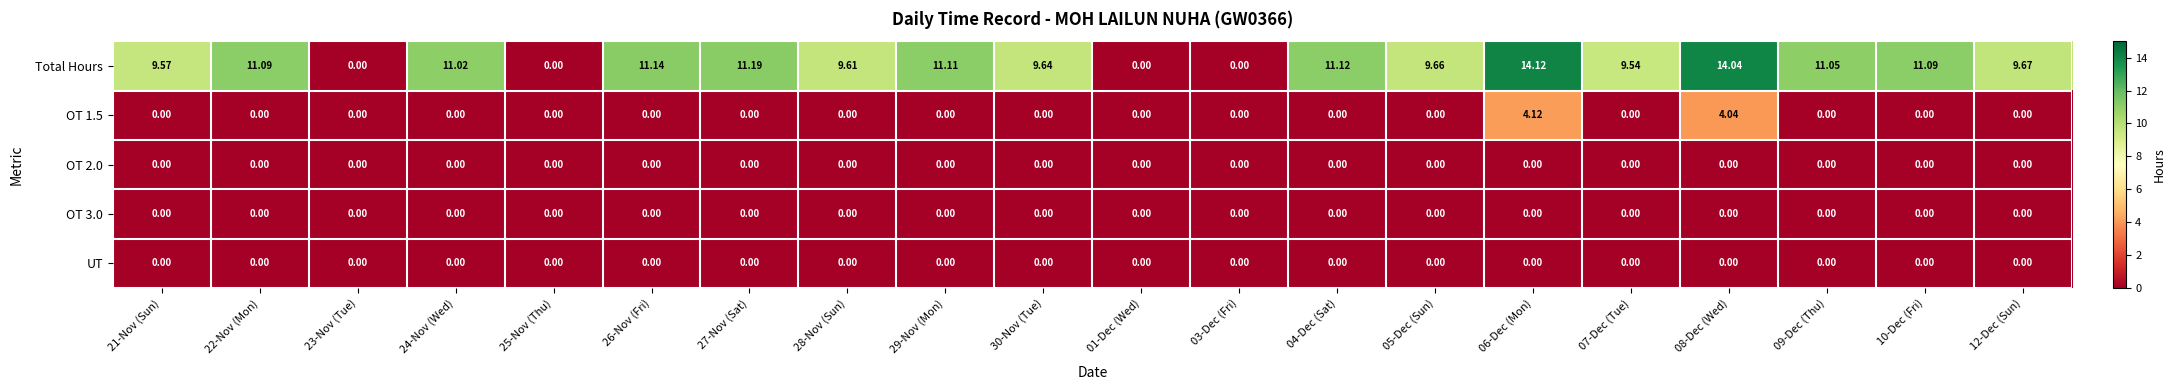

At which category is the sum across all series the highest?

06-Dec (Mon)